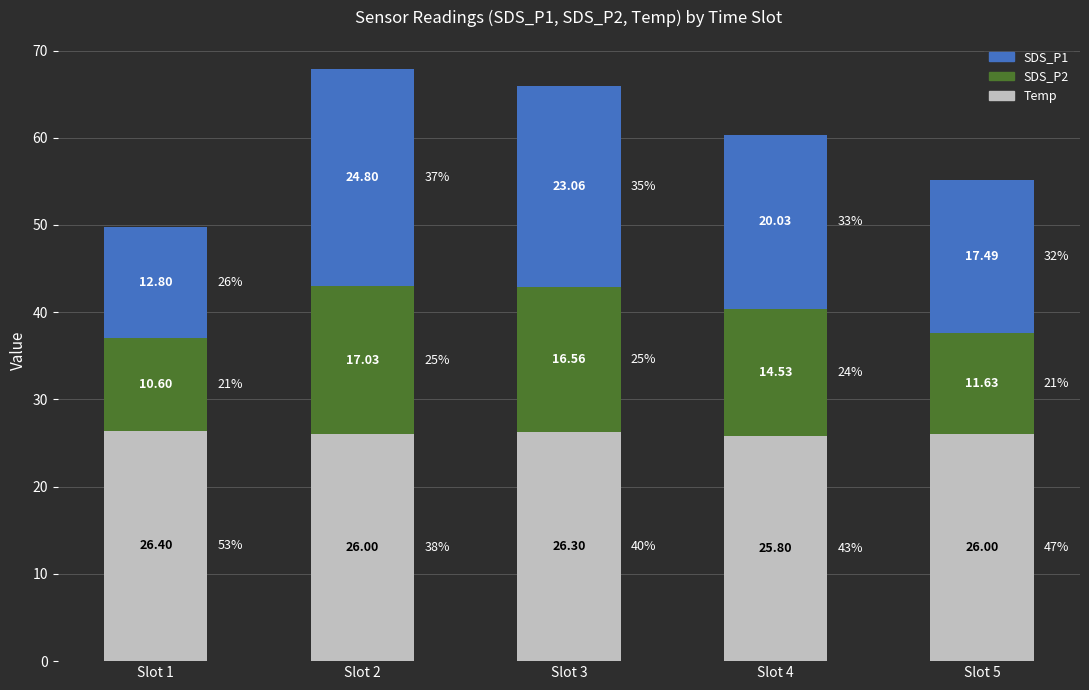

At which category is the sum across all series the highest?

Slot 2